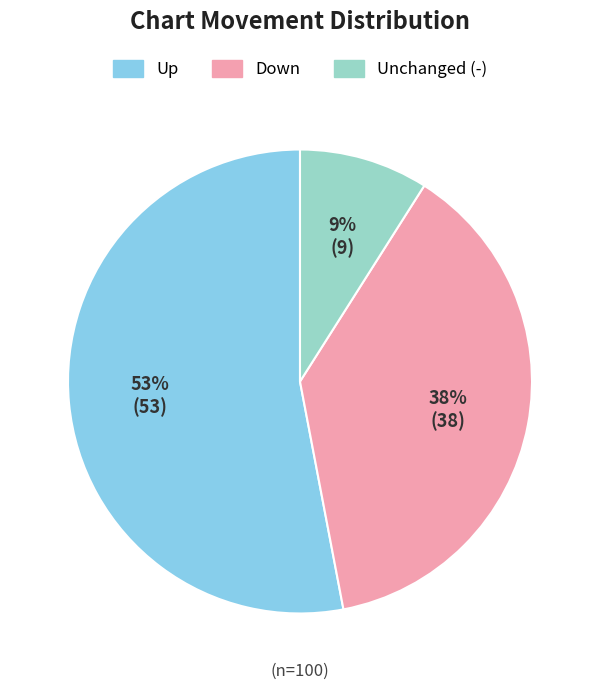

To the nearest percent, what is the difference between the largest and smallest slice percentages?

44%